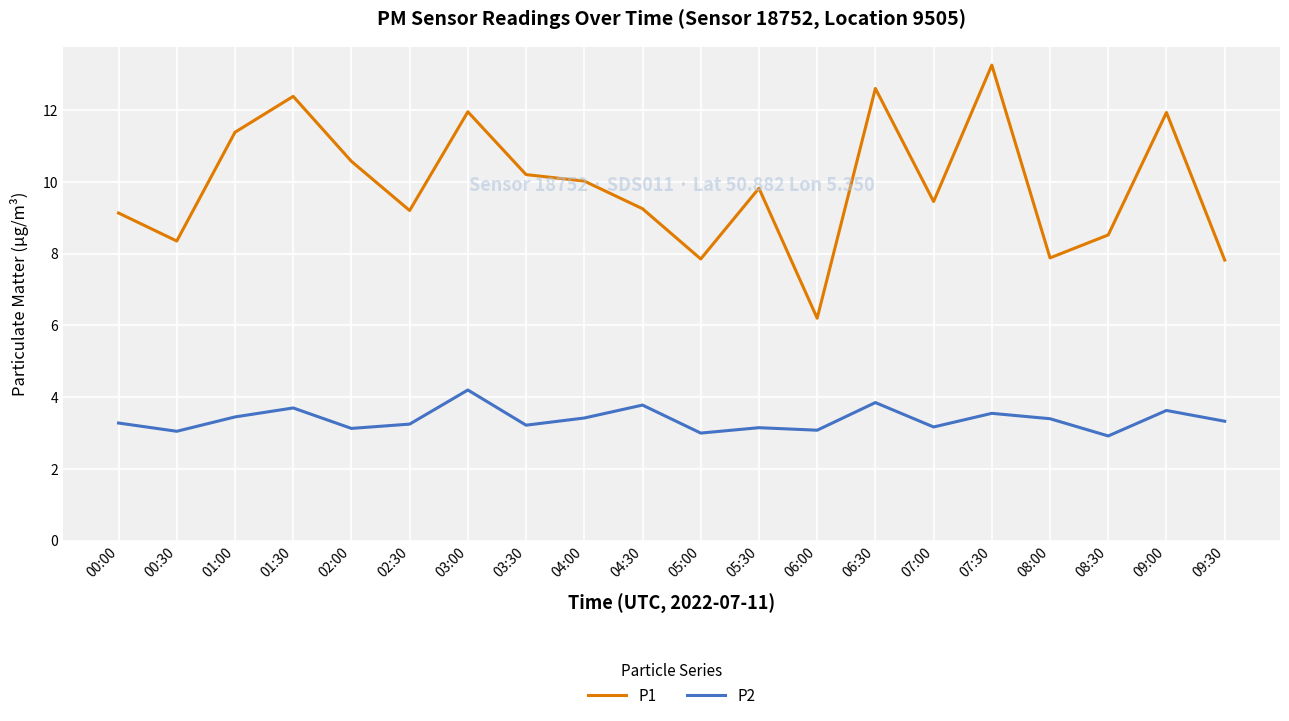

What is the average value of the P1 series?

9.9